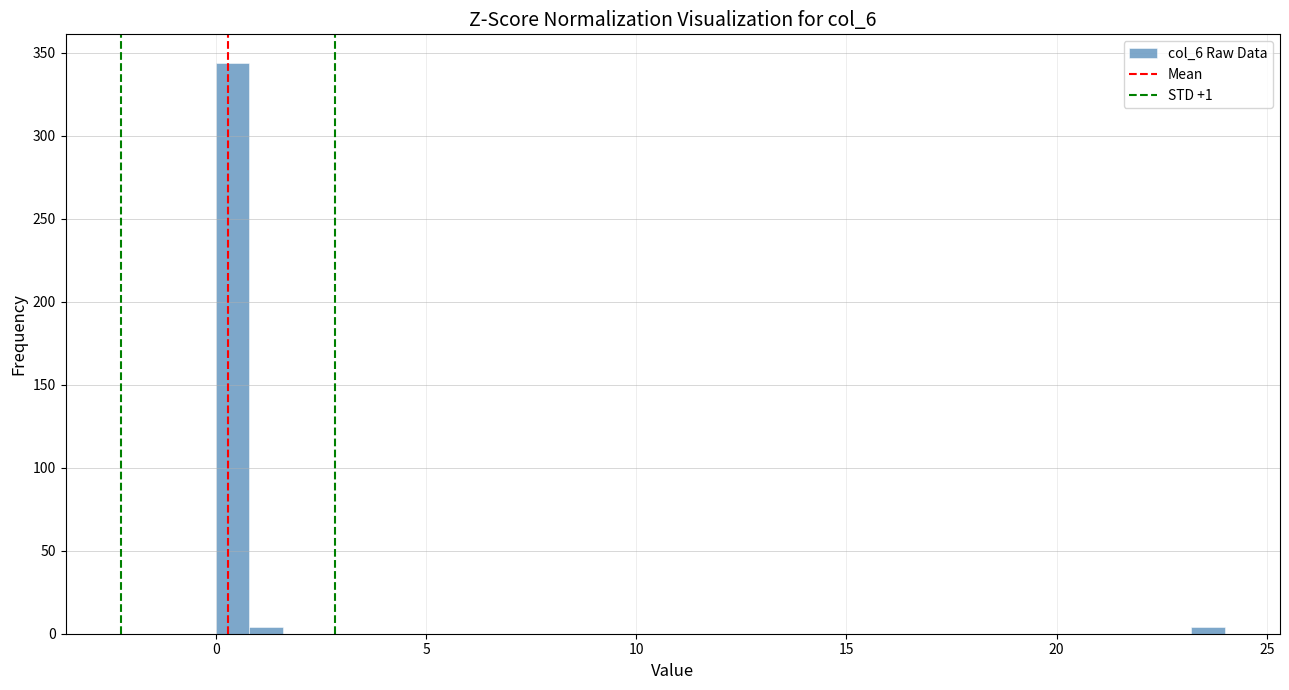

Read against the x-axis, roughly where is the centre of the tallest bar?

0.5